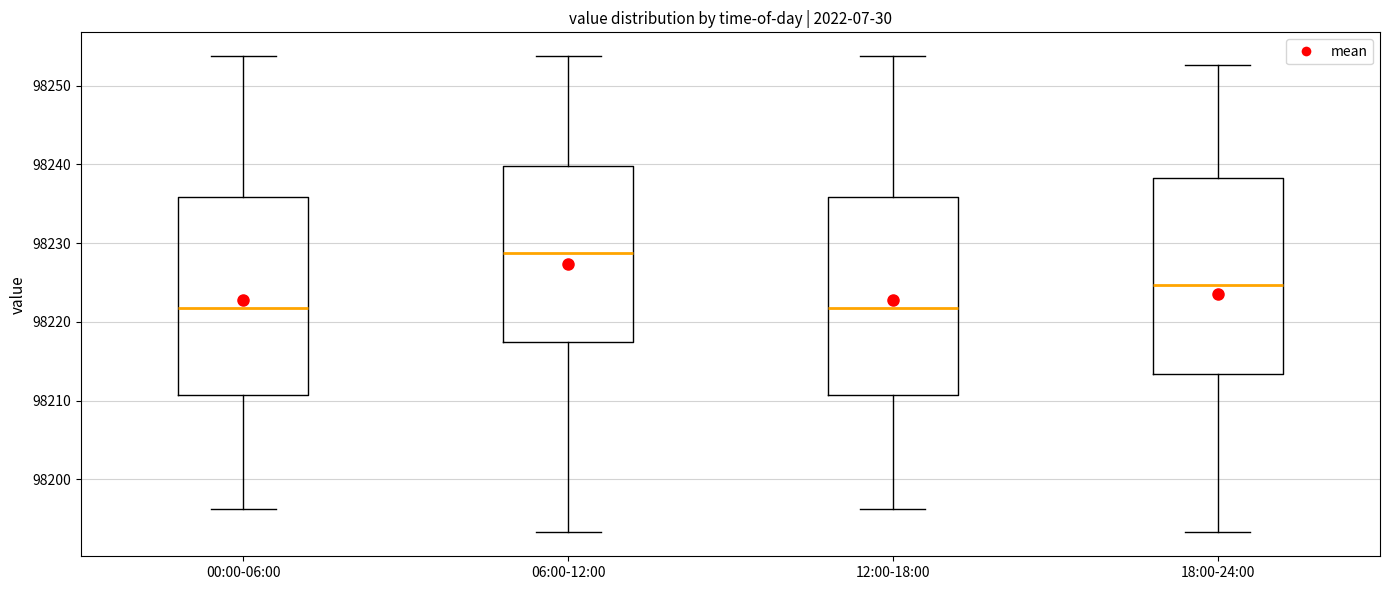

Reading left to right, read every box against the y-axis: the position of its median line, the range the box covers, and the ends of its whiskers. The values are not printed on the chart, so give them approximately, as read against the axis.

00:00-06:00: median 98222, box 98211 to 98236, whiskers 98196 to 98254
06:00-12:00: median 98229, box 98217 to 98240, whiskers 98193 to 98254
12:00-18:00: median 98222, box 98211 to 98236, whiskers 98196 to 98254
18:00-24:00: median 98225, box 98213 to 98238, whiskers 98193 to 98253